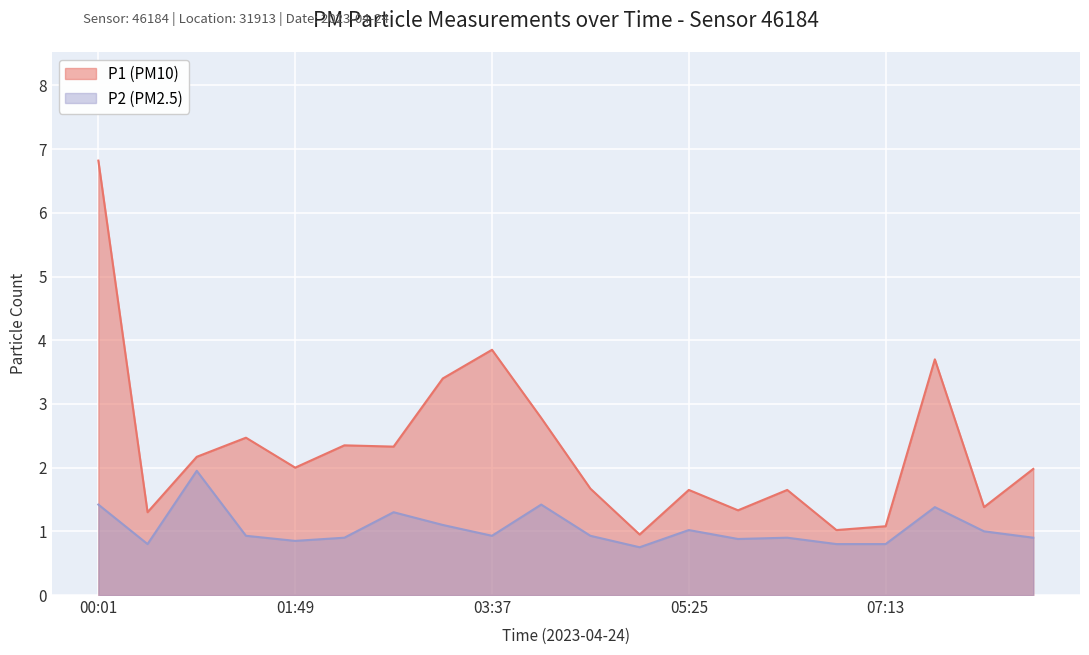

Which category has the lowest value across all series?

04:58